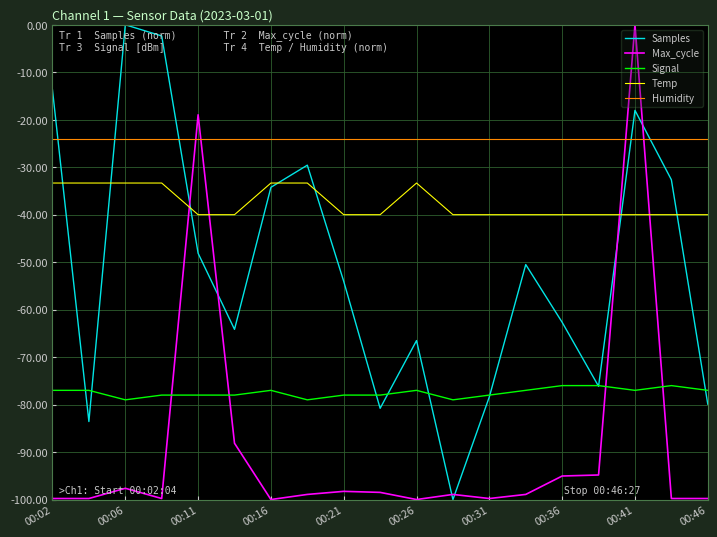

After their last crossing, which series has the higher values: Humidity or Max_cycle?

Humidity